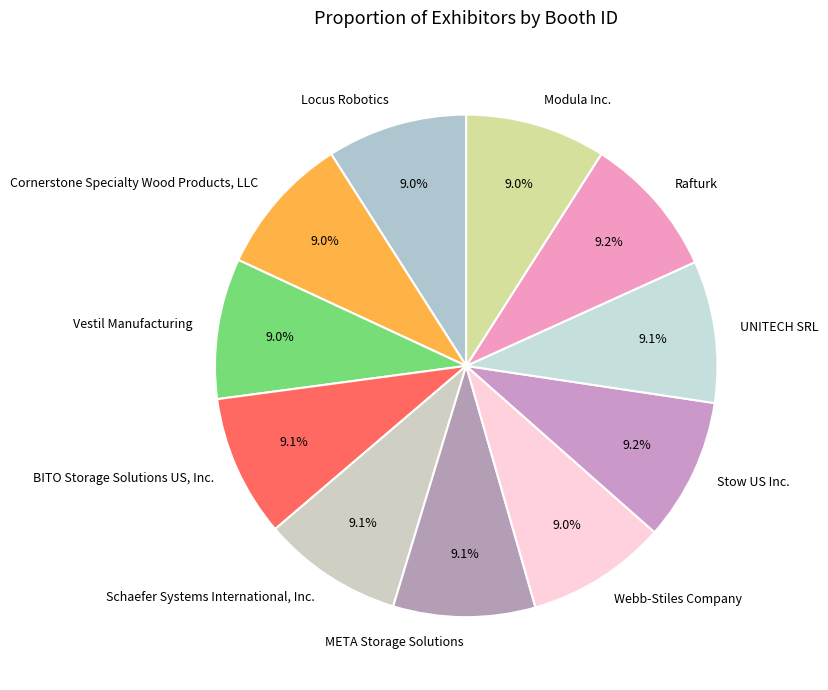

How many slices are in this pie chart?

11